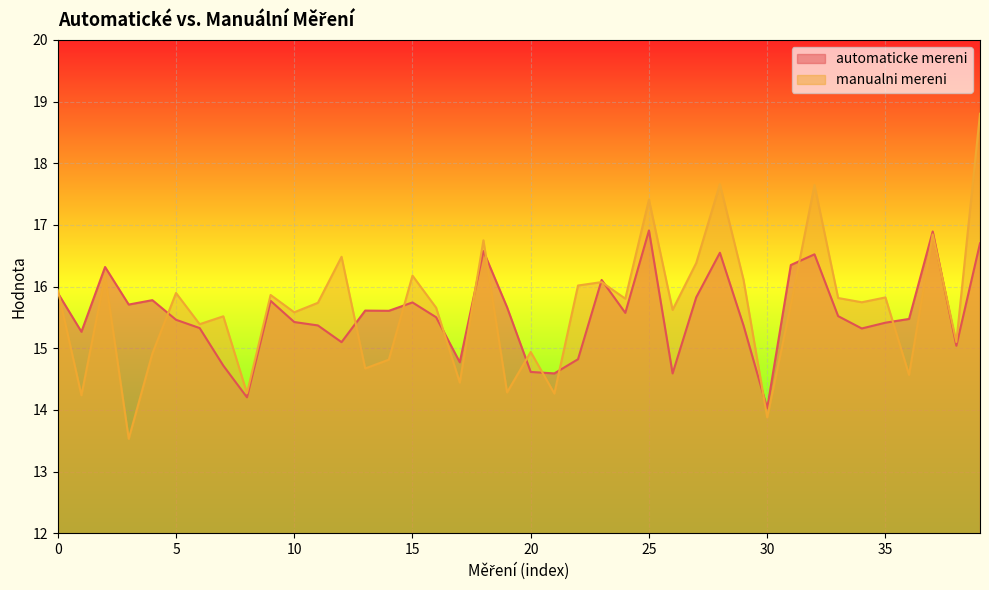

List the series in order of their overall mean, highest first.

manualni mereni, automaticke mereni